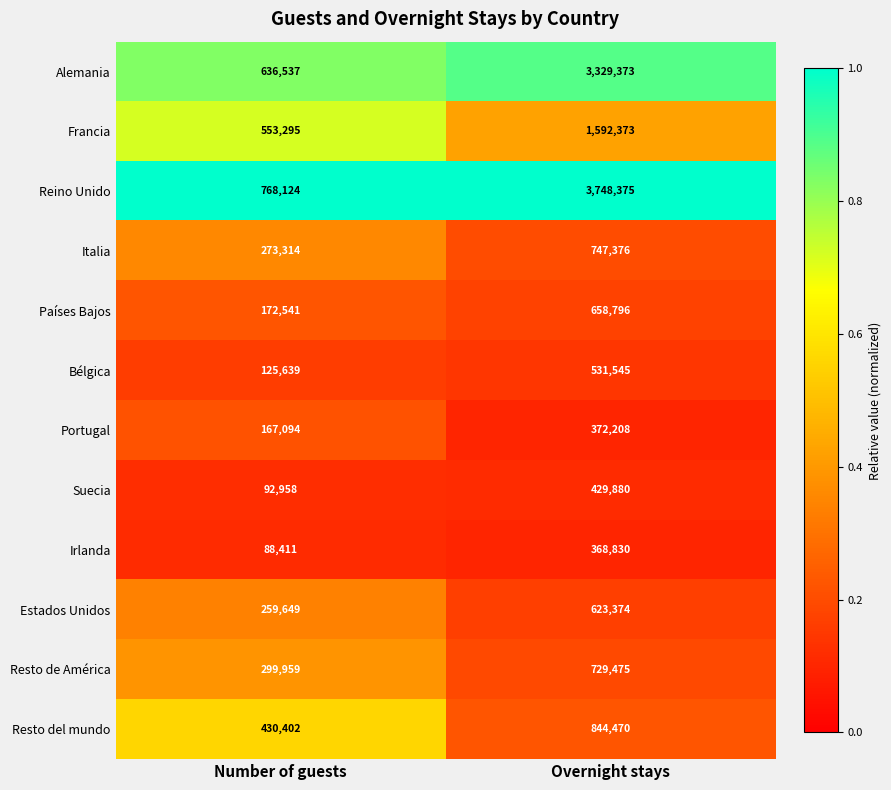

Reading left to right, transcribe all the data shown in this chart.

Alemania: 636537	3329373
Francia: 553295	1592373
Reino Unido: 768124	3748375
Italia: 273314	747376
Países Bajos: 172541	658796
Bélgica: 125639	531545
Portugal: 167094	372208
Suecia: 92958	429880
Irlanda: 88411	368830
Estados Unidos: 259649	623374
Resto de América: 299959	729475
Resto del mundo: 430402	844470